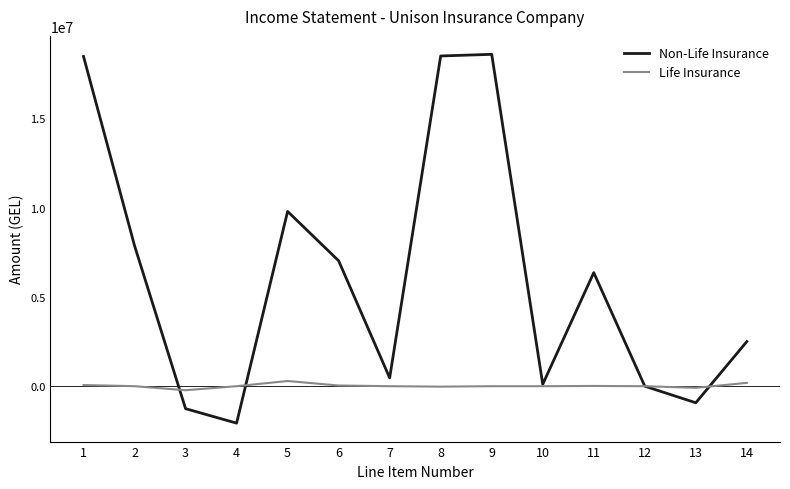

Which series has the largest total across all categories?

Non-Life Insurance